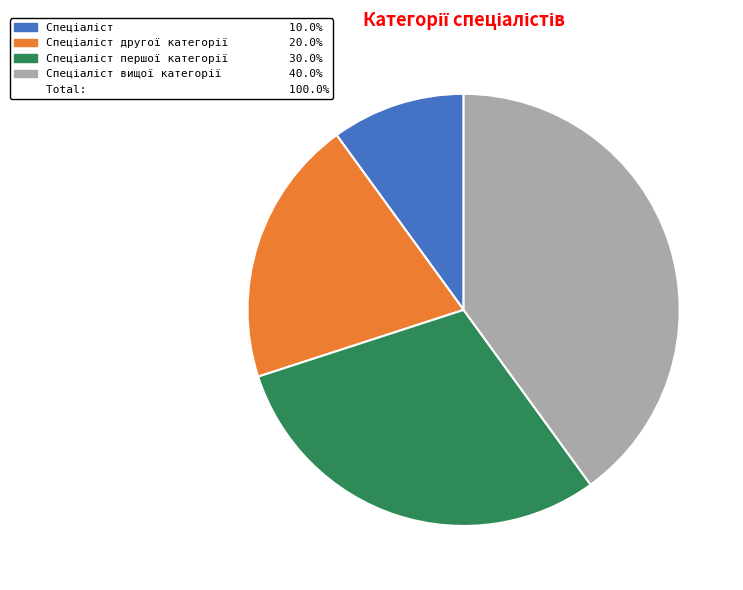

Does any single category account for the majority?

No